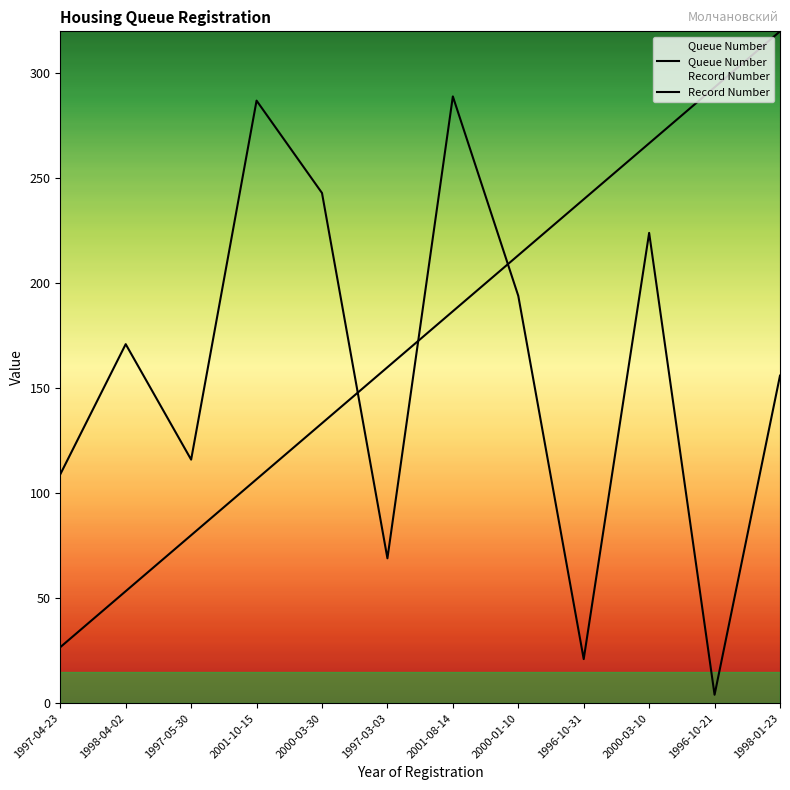

List the labels in order of Record Number value, smallest first.

1997-04-23, 1998-04-02, 1997-05-30, 2001-10-15, 2000-03-30, 1997-03-03, 2001-08-14, 2000-01-10, 1996-10-31, 2000-03-10, 1996-10-21, 1998-01-23